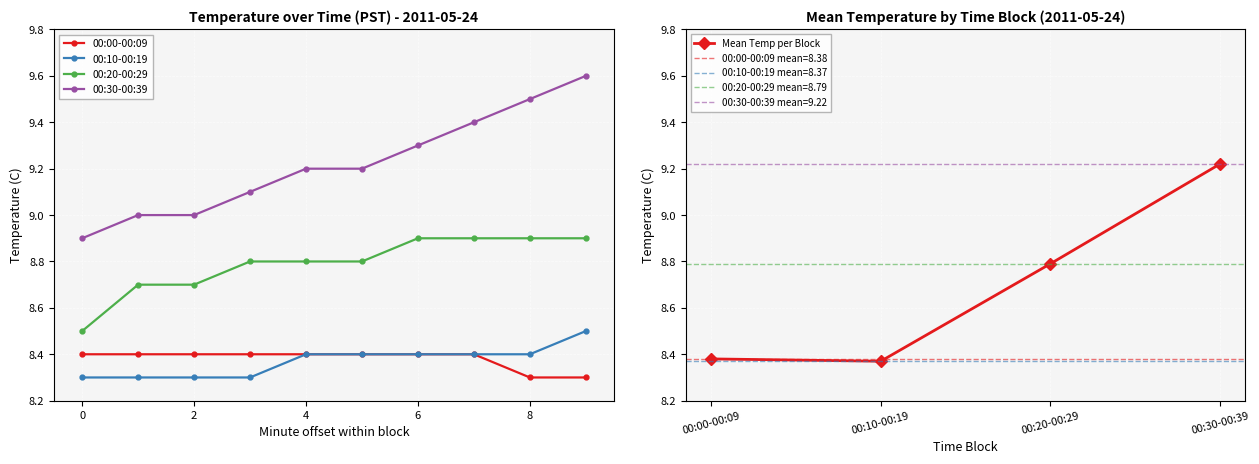

Which series has the widest spread of values?

00:30-00:39